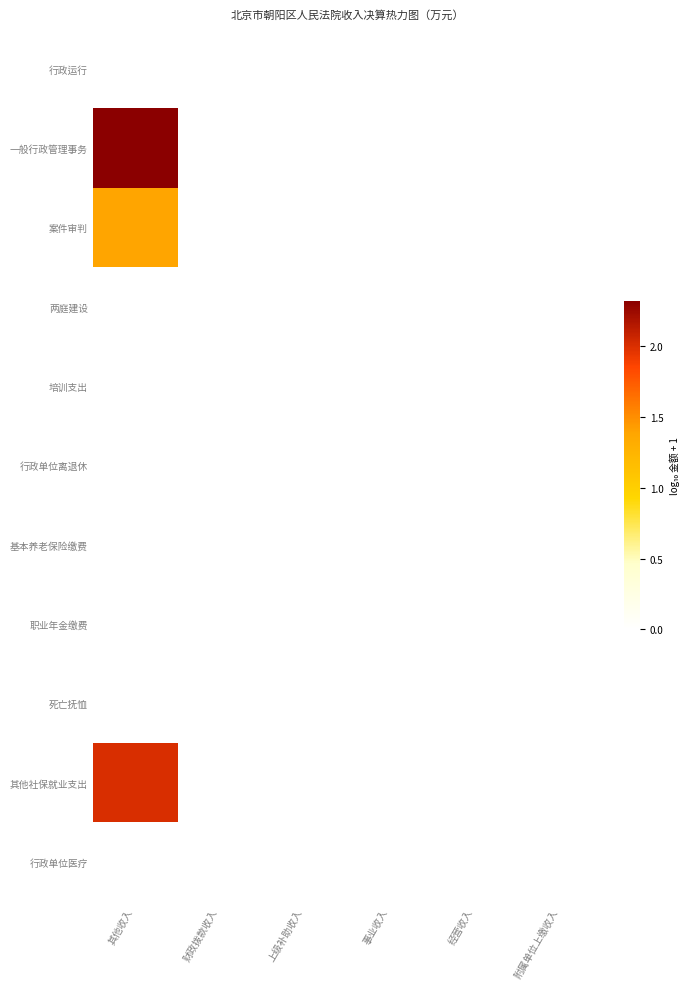

Reading left to right, list all the values displayed in this chart.

行政运行: 其他收入=0.0	财政拨款收入=0.0	上级补助收入=0.0	事业收入=0.0	经营收入=0.0	附属单位上缴收入=0.0
一般行政管理事务: 其他收入=2.3	财政拨款收入=0.0	上级补助收入=0.0	事业收入=0.0	经营收入=0.0	附属单位上缴收入=0.0
案件审判: 其他收入=1.4	财政拨款收入=0.0	上级补助收入=0.0	事业收入=0.0	经营收入=0.0	附属单位上缴收入=0.0
两庭建设: 其他收入=0.0	财政拨款收入=0.0	上级补助收入=0.0	事业收入=0.0	经营收入=0.0	附属单位上缴收入=0.0
培训支出: 其他收入=0.0	财政拨款收入=0.0	上级补助收入=0.0	事业收入=0.0	经营收入=0.0	附属单位上缴收入=0.0
行政单位离退休: 其他收入=0.0	财政拨款收入=0.0	上级补助收入=0.0	事业收入=0.0	经营收入=0.0	附属单位上缴收入=0.0
基本养老保险缴费: 其他收入=0.0	财政拨款收入=0.0	上级补助收入=0.0	事业收入=0.0	经营收入=0.0	附属单位上缴收入=0.0
职业年金缴费: 其他收入=0.0	财政拨款收入=0.0	上级补助收入=0.0	事业收入=0.0	经营收入=0.0	附属单位上缴收入=0.0
死亡抚恤: 其他收入=0.0	财政拨款收入=0.0	上级补助收入=0.0	事业收入=0.0	经营收入=0.0	附属单位上缴收入=0.0
其他社保就业支出: 其他收入=2.0	财政拨款收入=0.0	上级补助收入=0.0	事业收入=0.0	经营收入=0.0	附属单位上缴收入=0.0
行政单位医疗: 其他收入=0.0	财政拨款收入=0.0	上级补助收入=0.0	事业收入=0.0	经营收入=0.0	附属单位上缴收入=0.0